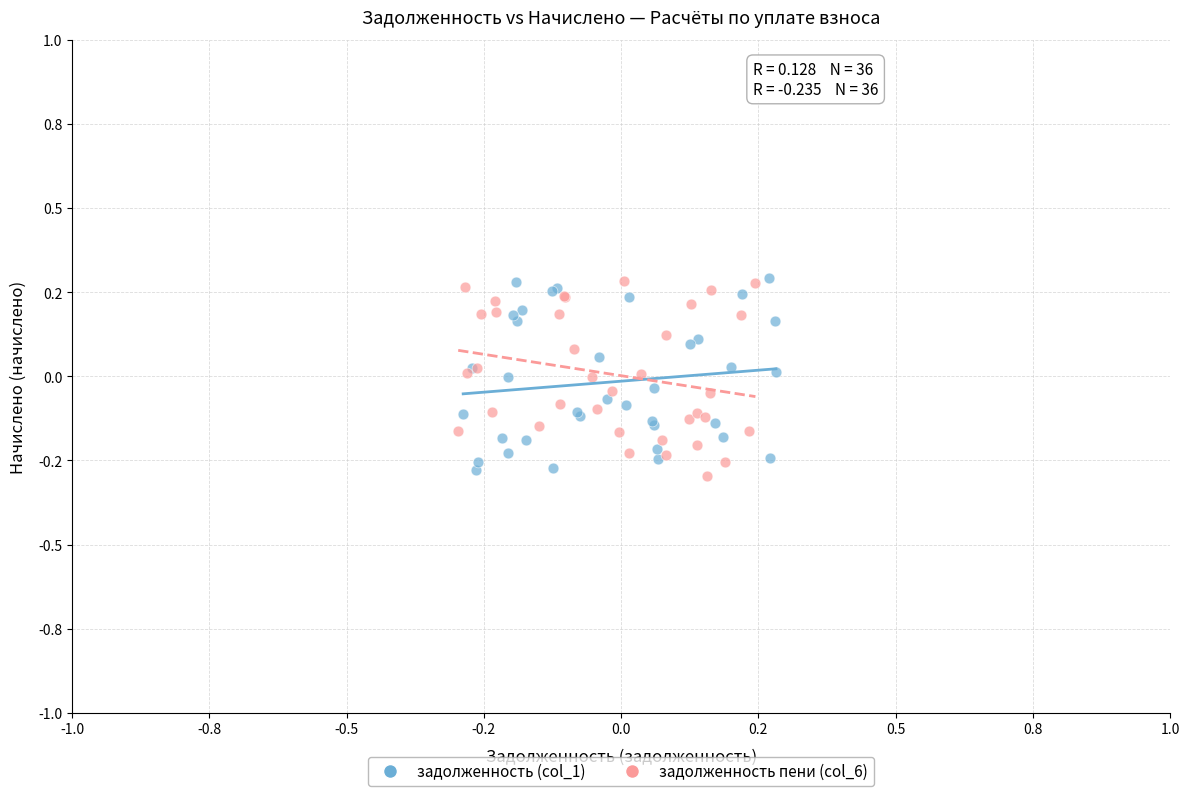

What are all the series names shown in the legend?

задолженность (col_1), задолженность пени (col_6)